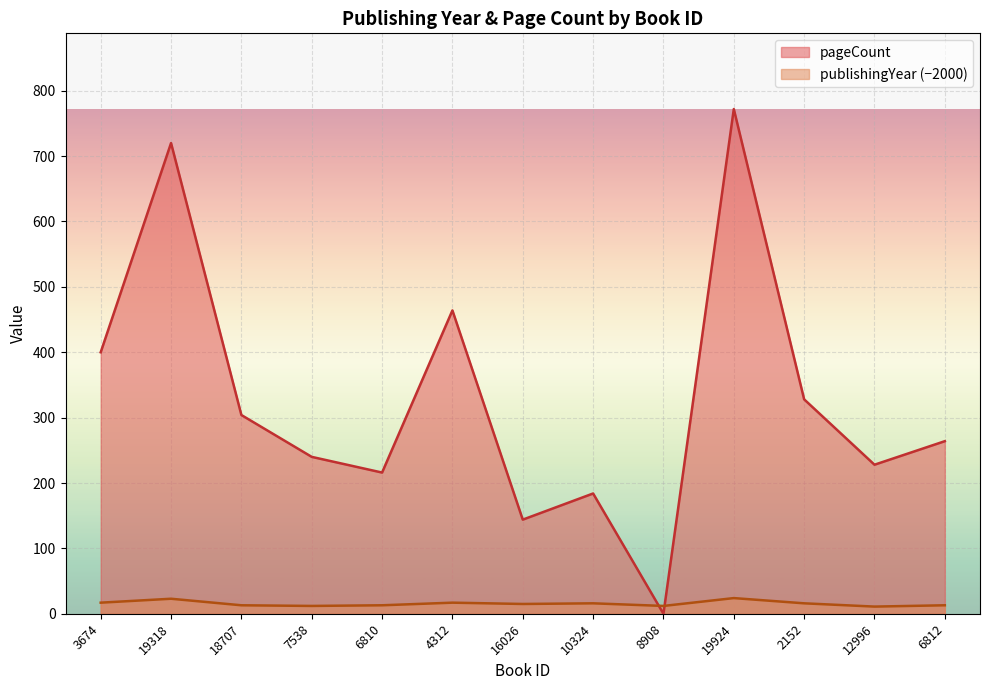

True or false: publishingYear has a value of 32 at 19924.

False